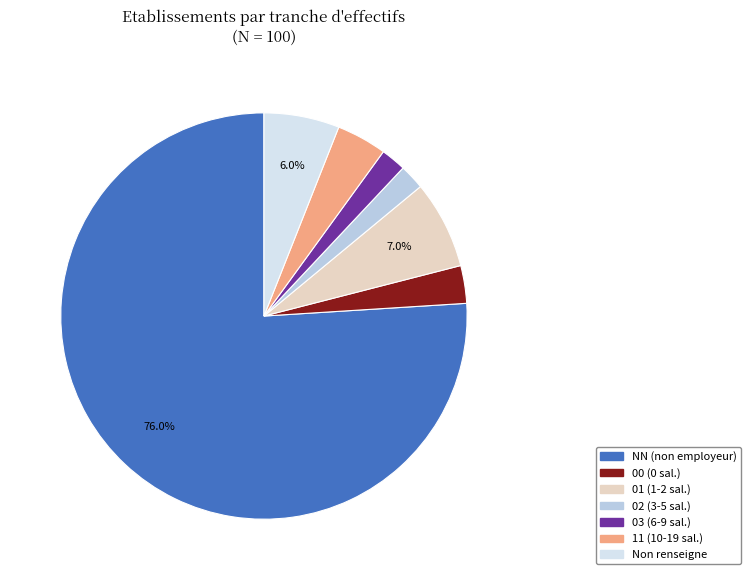

Which category has the biggest portion of the pie?

NN (non employeur)